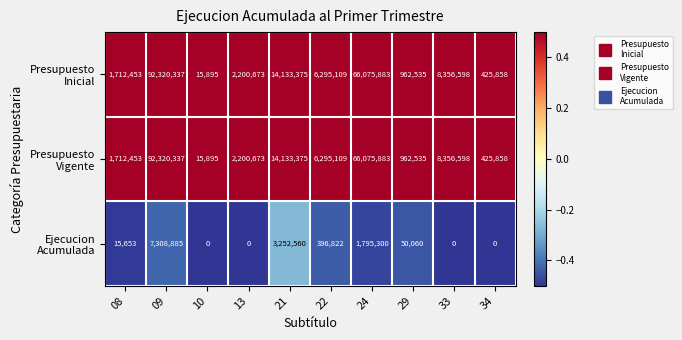

What is the total value across all series at 22?

12987040